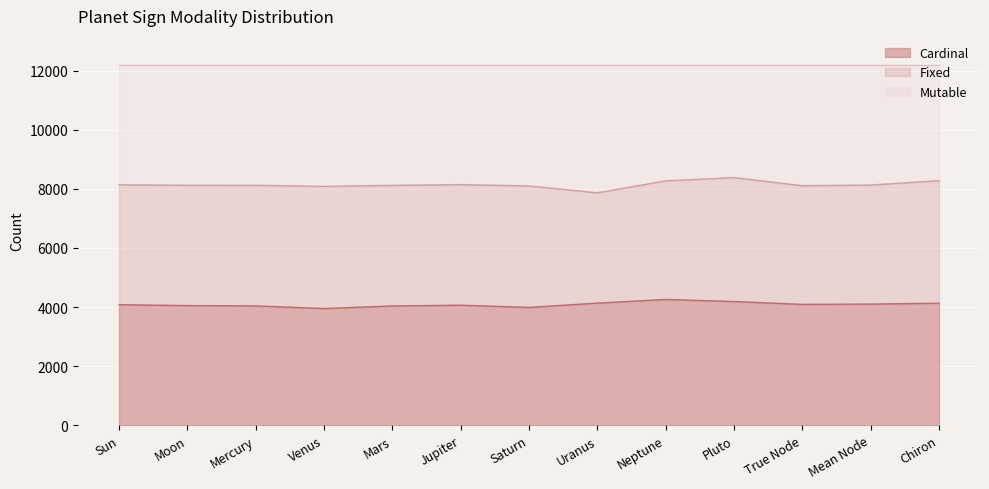

What position from the left is Venus?

4